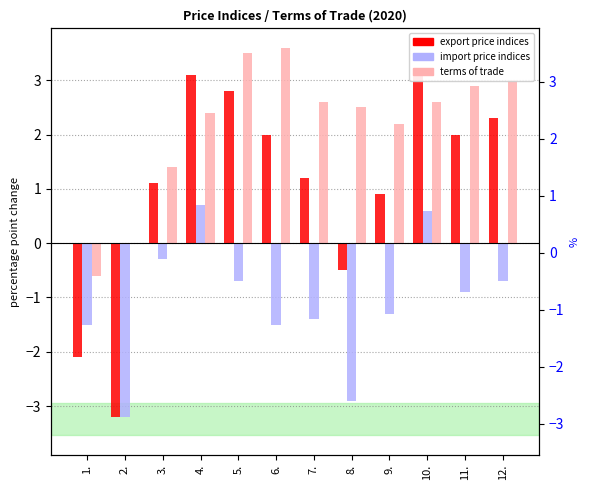

Count the number of data series in this chart.

3